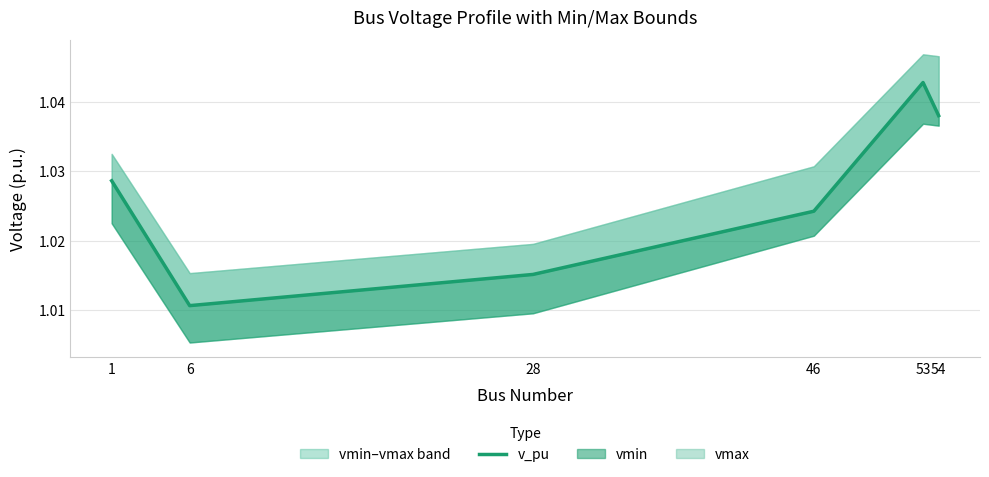

True or false: the data shows 1.0 at 6.

True